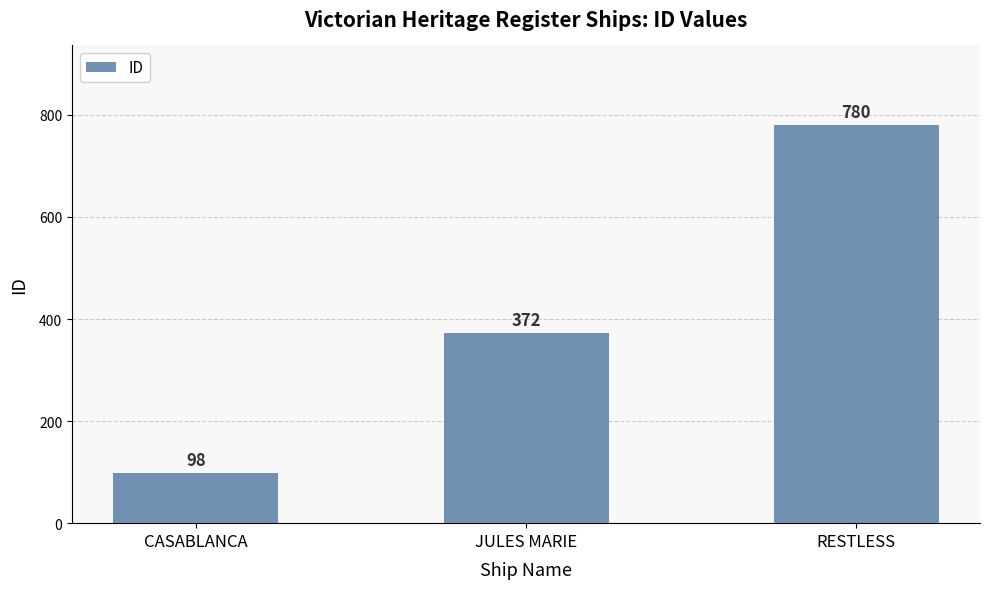

Reading right to left, transcribe all the data shown in this chart.

RESTLESS=780	JULES MARIE=372	CASABLANCA=98